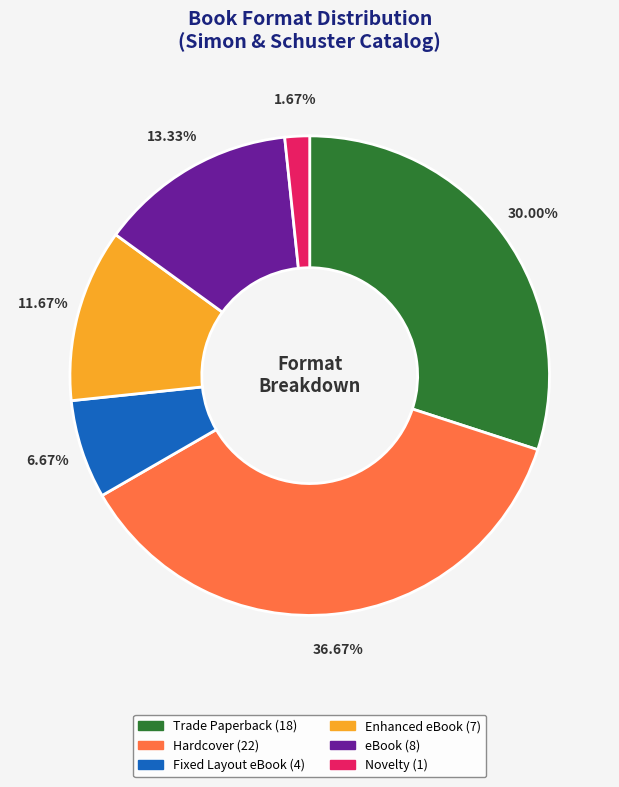

What is the largest slice in the pie chart?

Hardcover